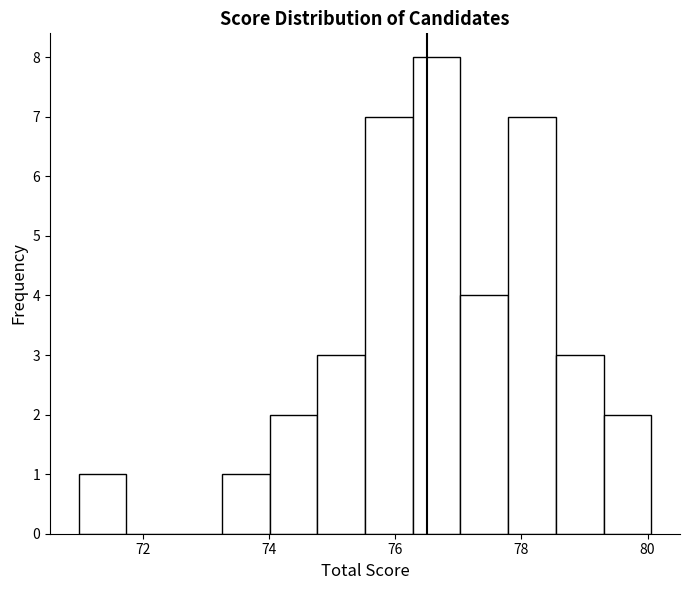

Read against the x-axis, roughly where is the centre of the tallest bar?

76.6